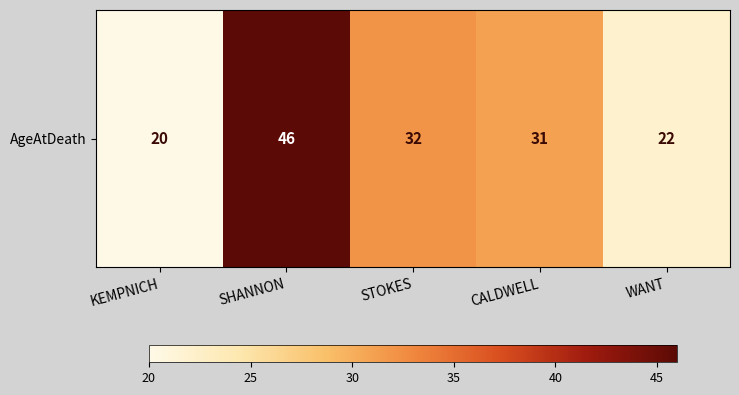

How many values are below 31?

2